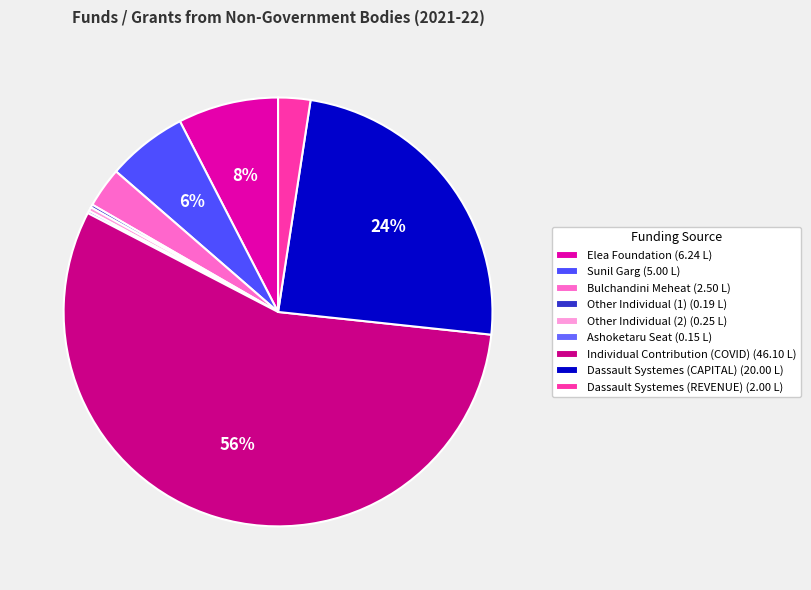

To the nearest percent, what is the average slice percentage?

11%